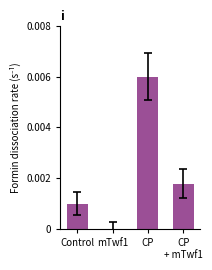

At which label is the value closest to 0?

mTwf1